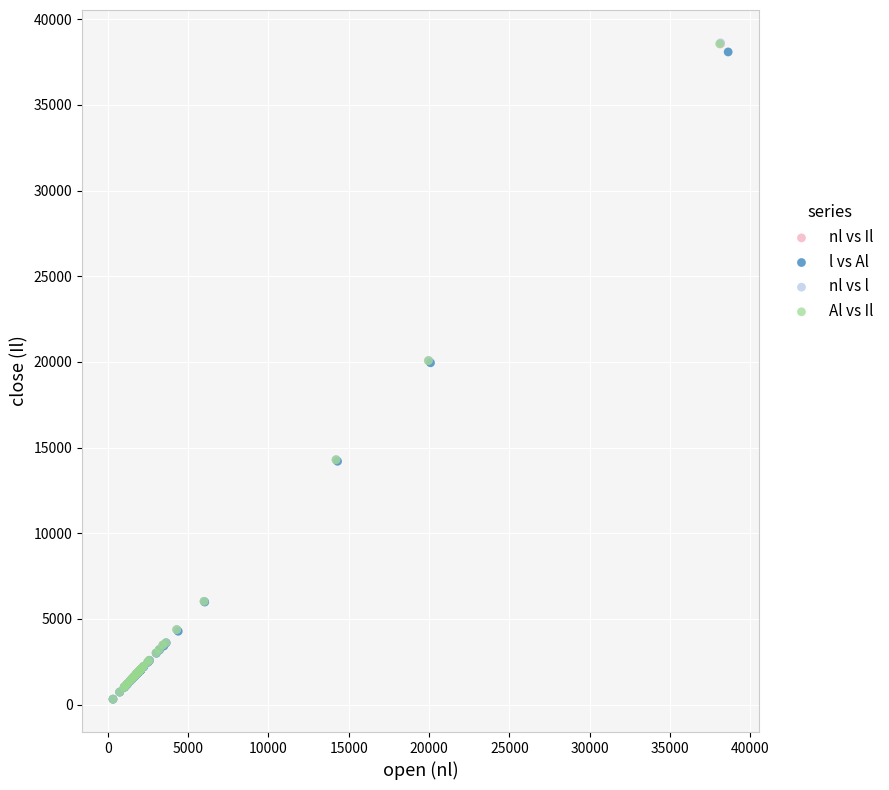

What are all the series names shown in the legend?

nl vs Il, l vs Al, nl vs l, Al vs Il